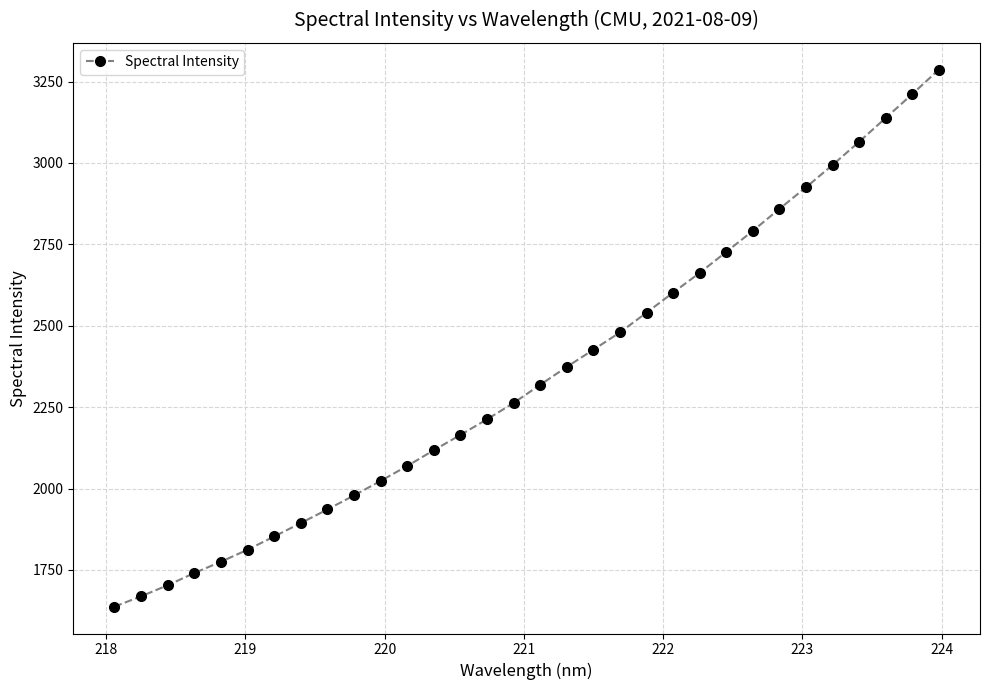

What is the value of the 32nd point from the left?

3286.5